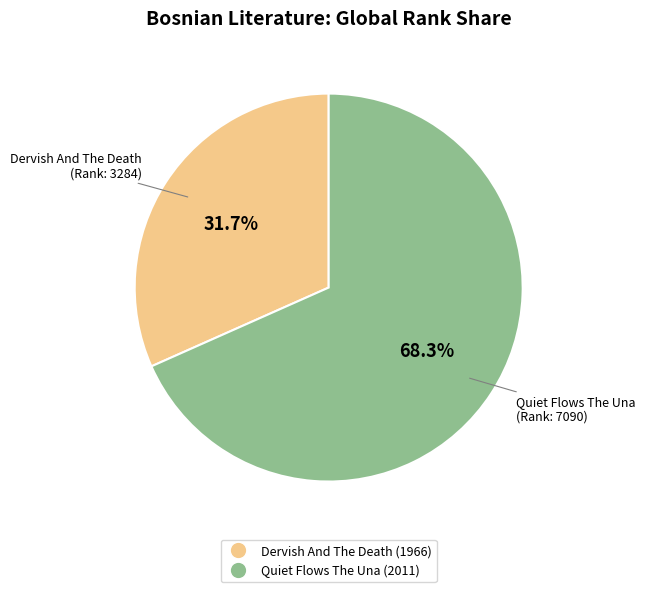

To the nearest percent, what is the average slice percentage?

50%